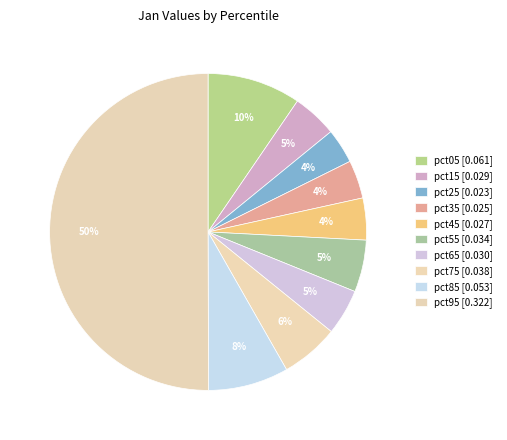

How many segments does this pie chart have?

10